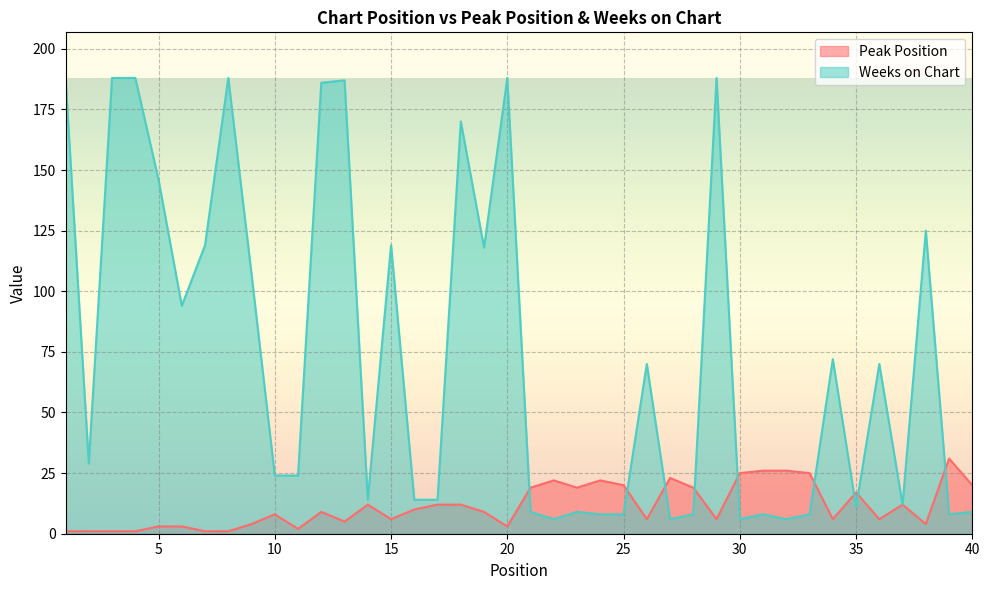

What is the sum of all Peak Position values?

458